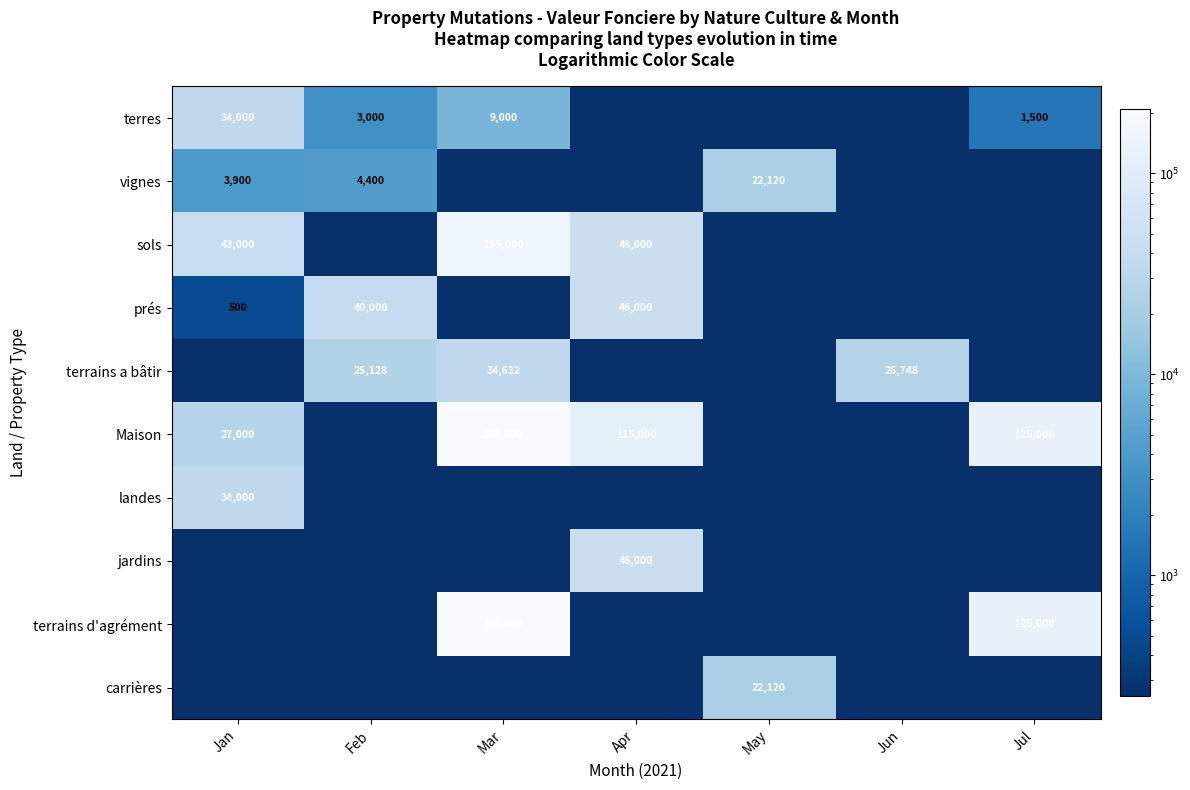

Is the value of terres at Jan greater than the value of carrières at May?

Yes